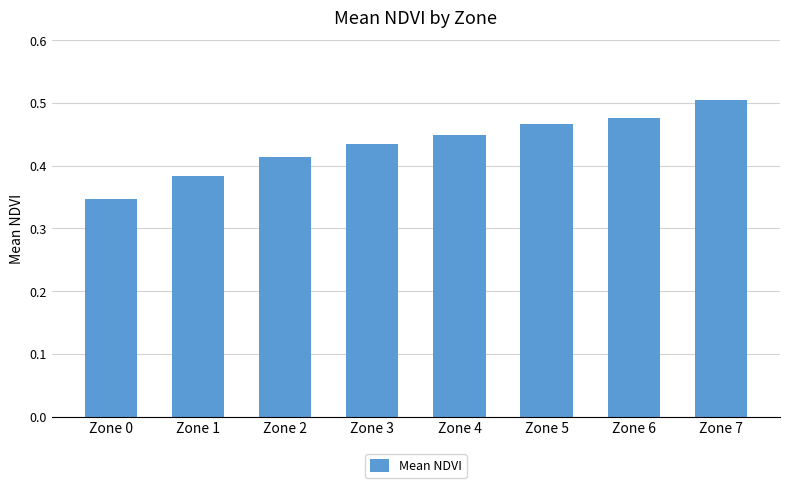

At which label is the value closest to 0?

Zone 0